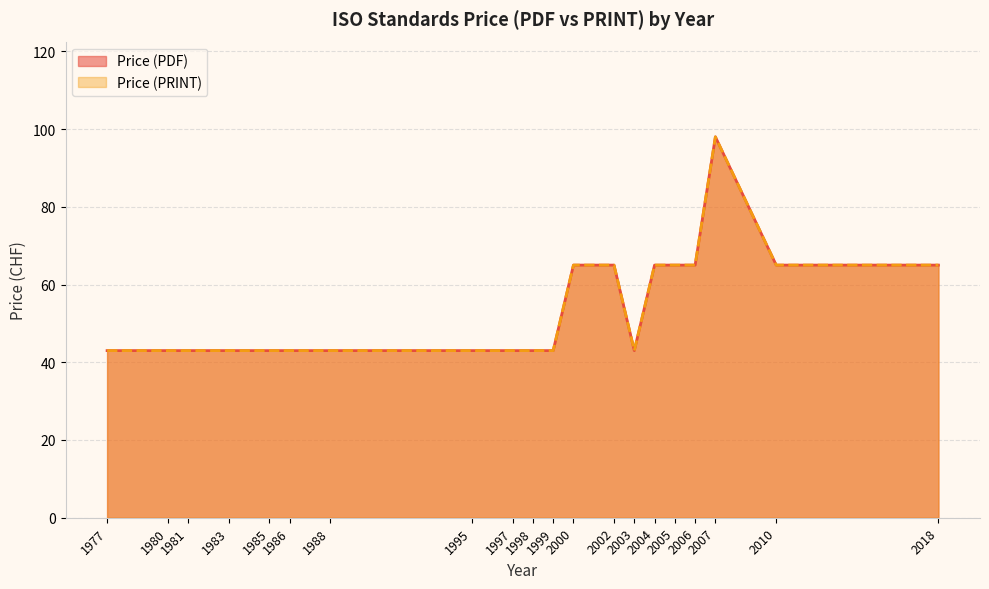

How many lines are shown in the chart?

2